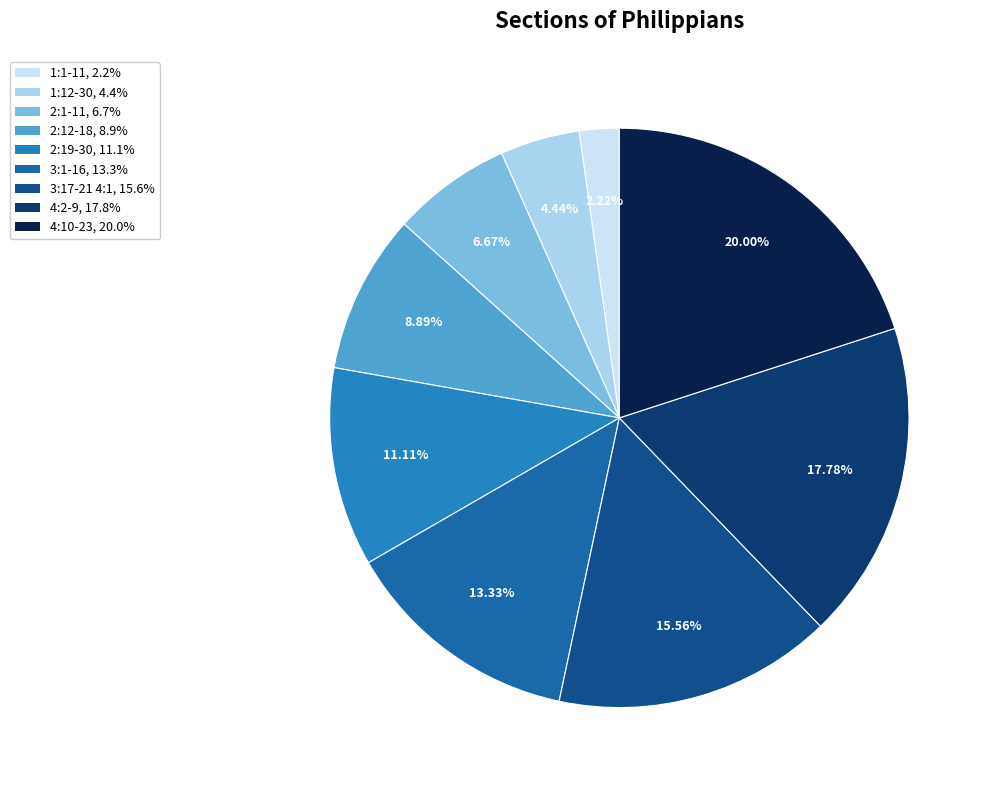

What percentage is the 1:12-30 slice, to the nearest percent?

4%